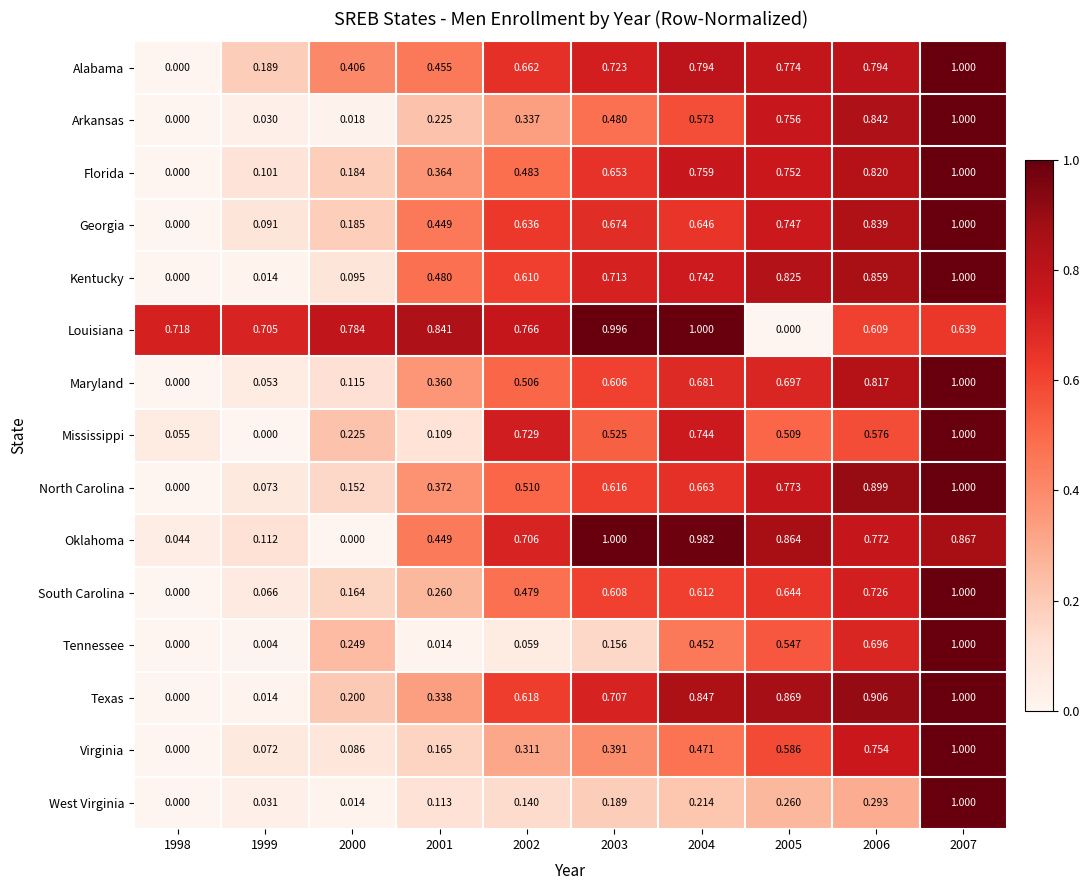

How many series are shown in this chart?

15